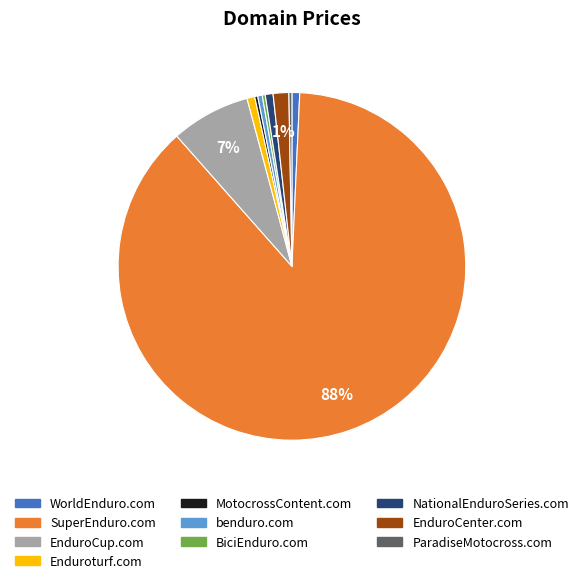

Combined, do MotocrossContent.com and EnduroCenter.com account for over 50%?

No